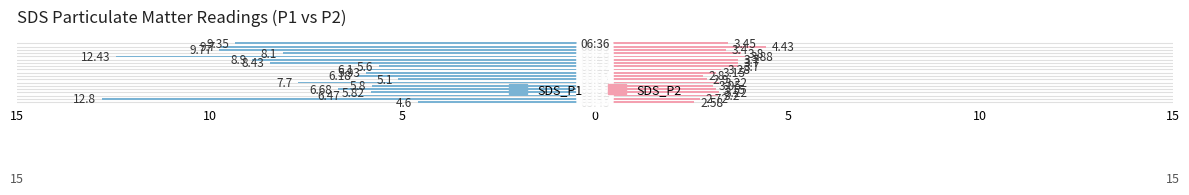

How many data points in SDS_P1 are less than -6?

13